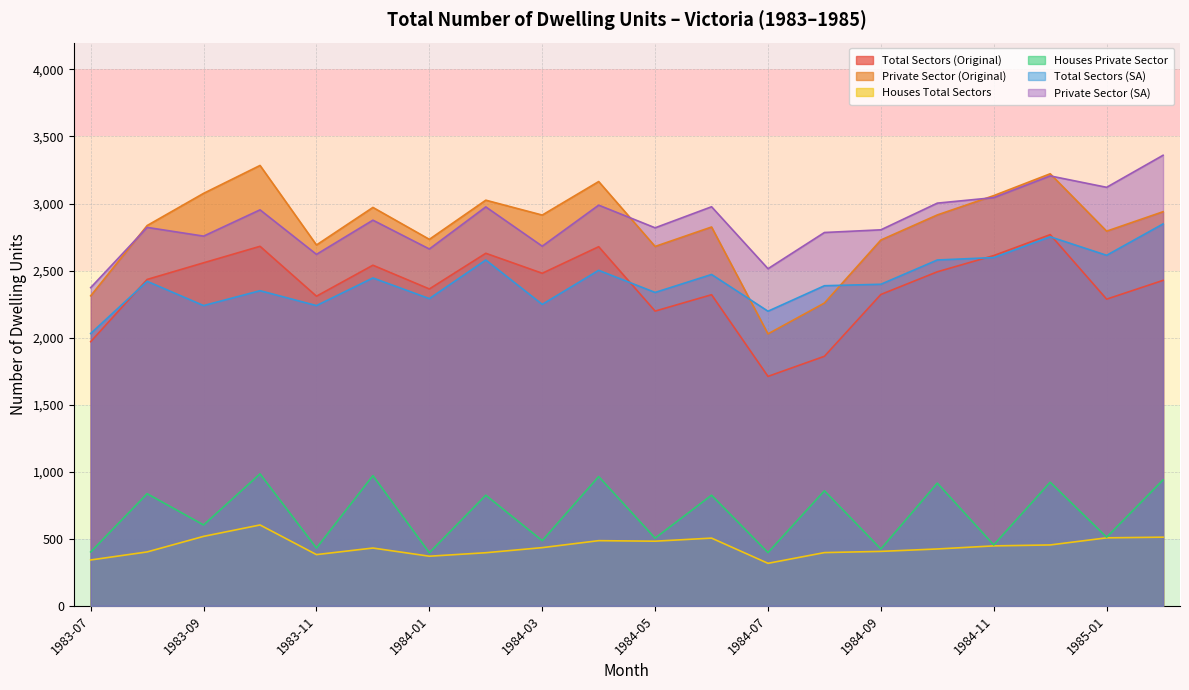

Is the value of Houses Total Sectors at 1984-12 greater than the value of Private Sector (SA) at 1983-10?

No